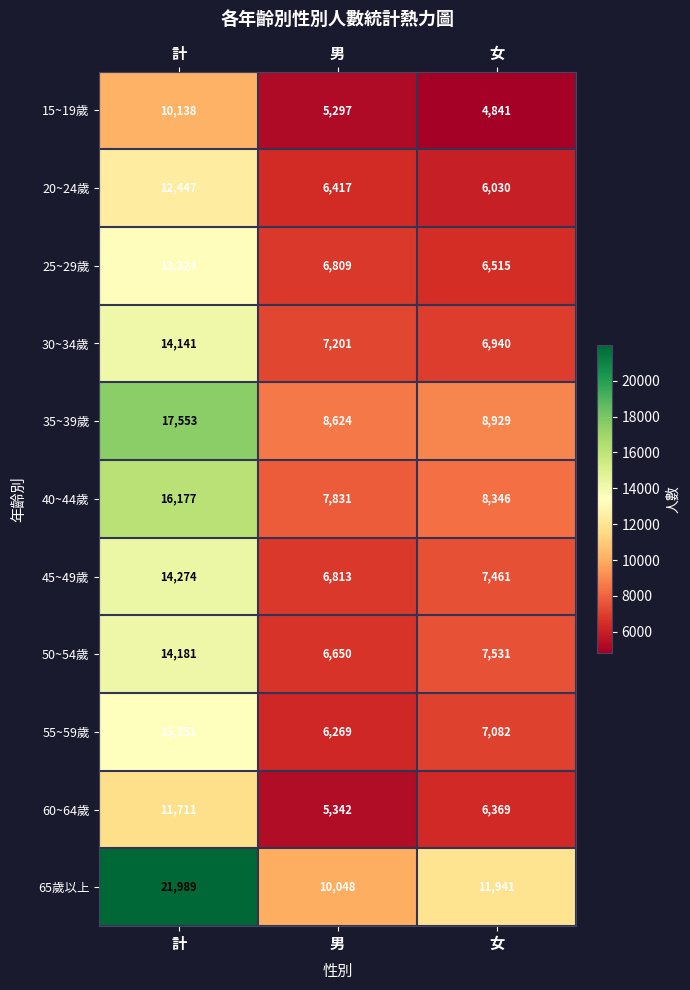

Between 計 and 男, which series saw the biggest shift?

65歲以上